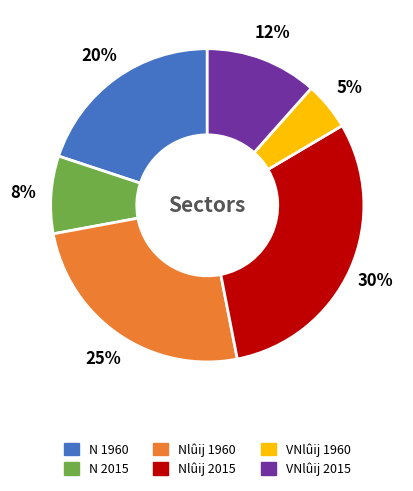

Does N 1960 account for over 50% of the chart?

No